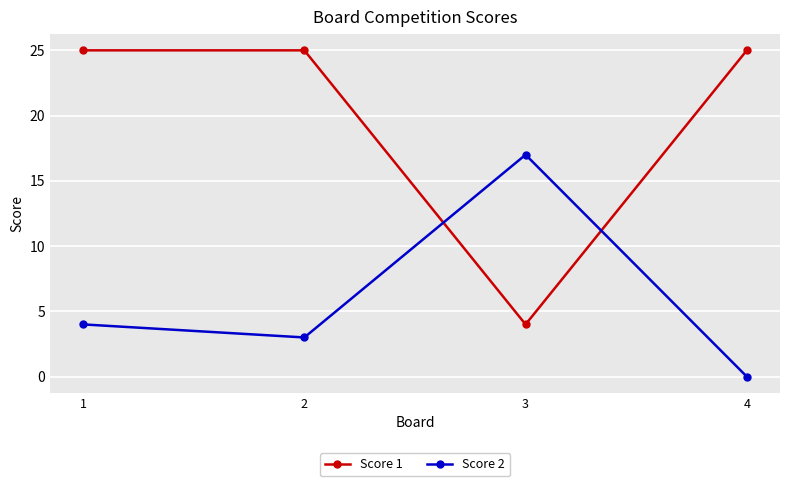

The value of Score 1 at 4 is 8. True or false?

False